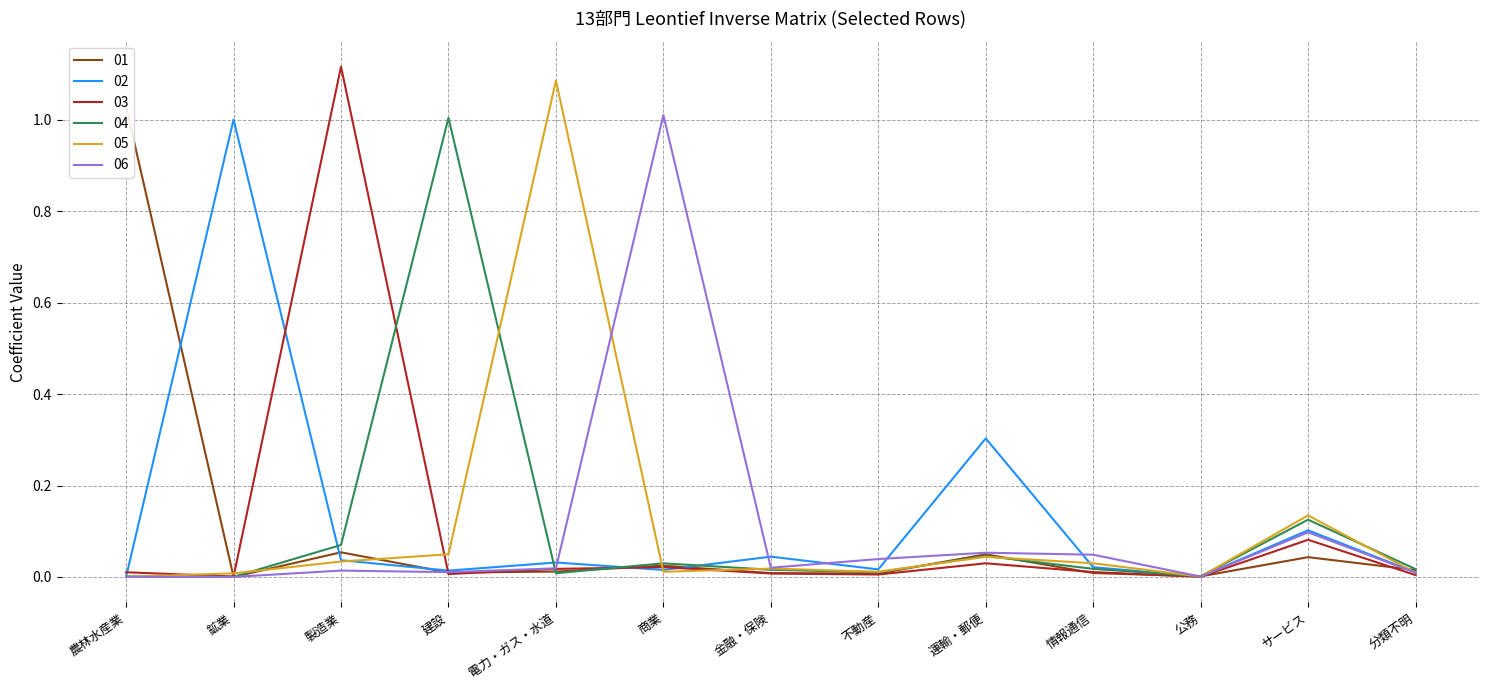

How many lines are shown in the chart?

6